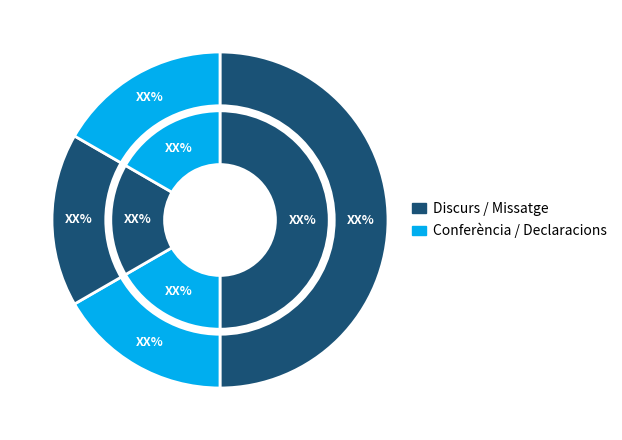

How many segments does this pie chart have?

4